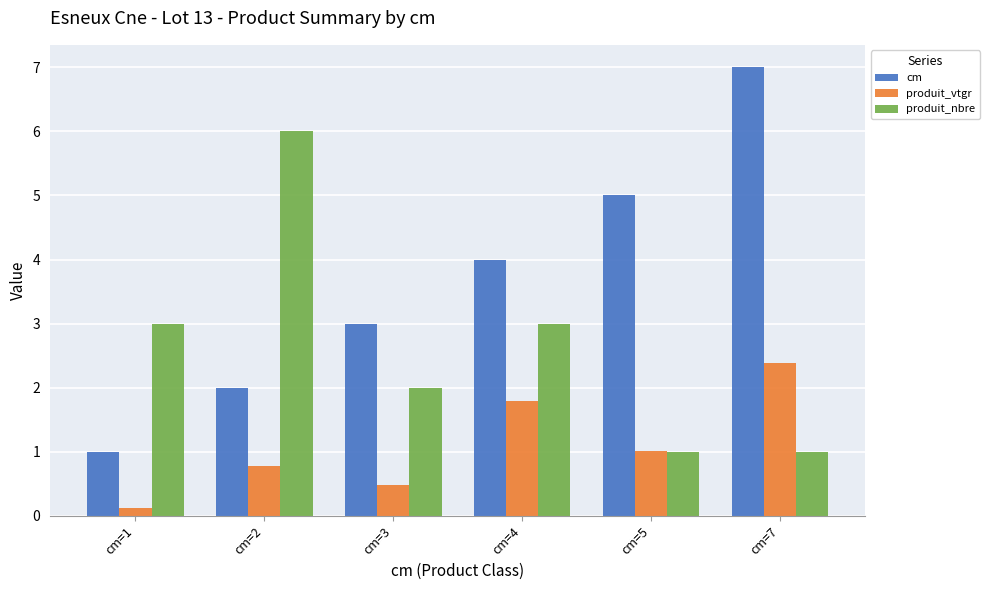

How many bars are there in each group?

3